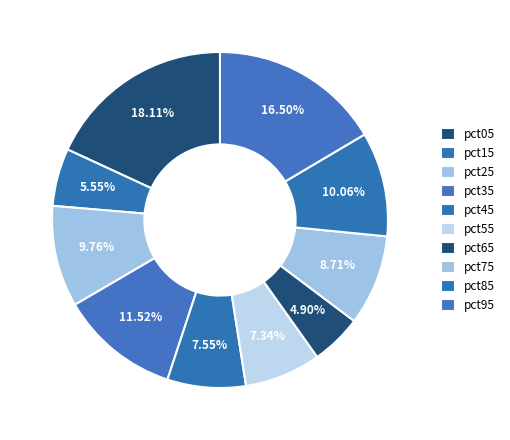

To the nearest percent, what is the difference between the largest and smallest slice percentages?

13%